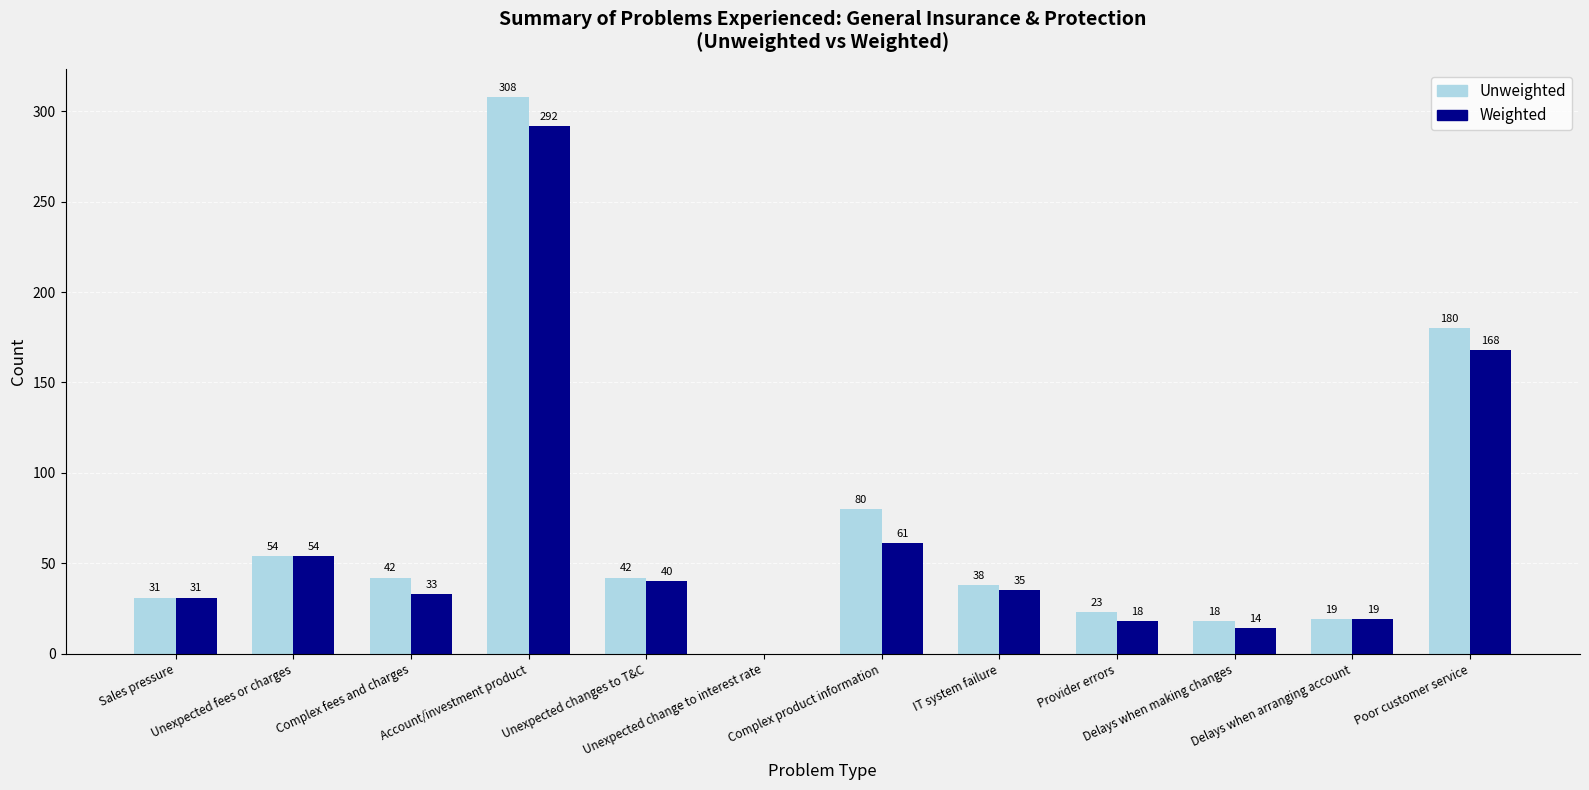

What is the maximum value for Weighted?

292